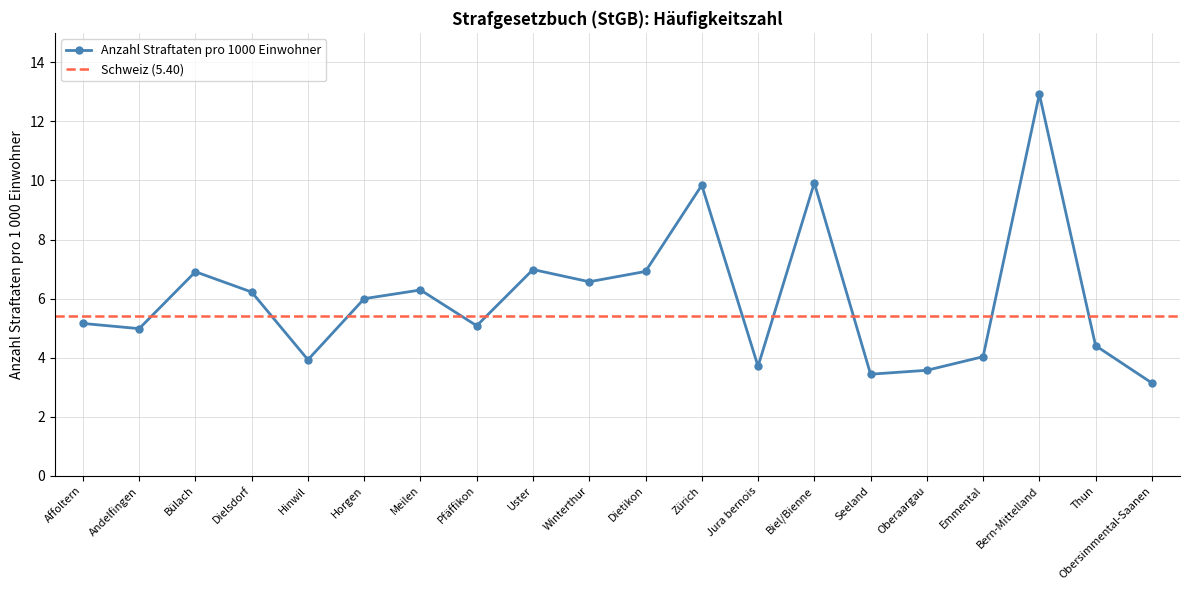

List the labels in order of value, largest first.

Bern-Mittelland, Biel/Bienne, Zürich, Uster, Dietikon, Bülach, Winterthur, Meilen, Dielsdorf, Horgen, Affoltern, Pfäffikon, Andelfingen, Thun, Emmental, Hinwil, Jura bernois, Oberaargau, Seeland, Obersimmental-Saanen